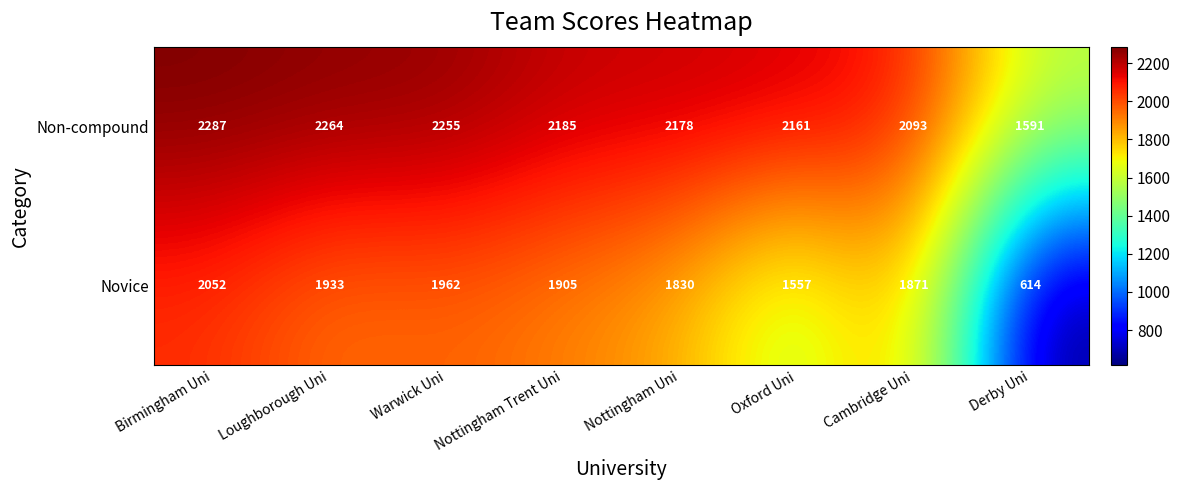

List the series in order of their overall mean, lowest first.

Novice, Non-compound